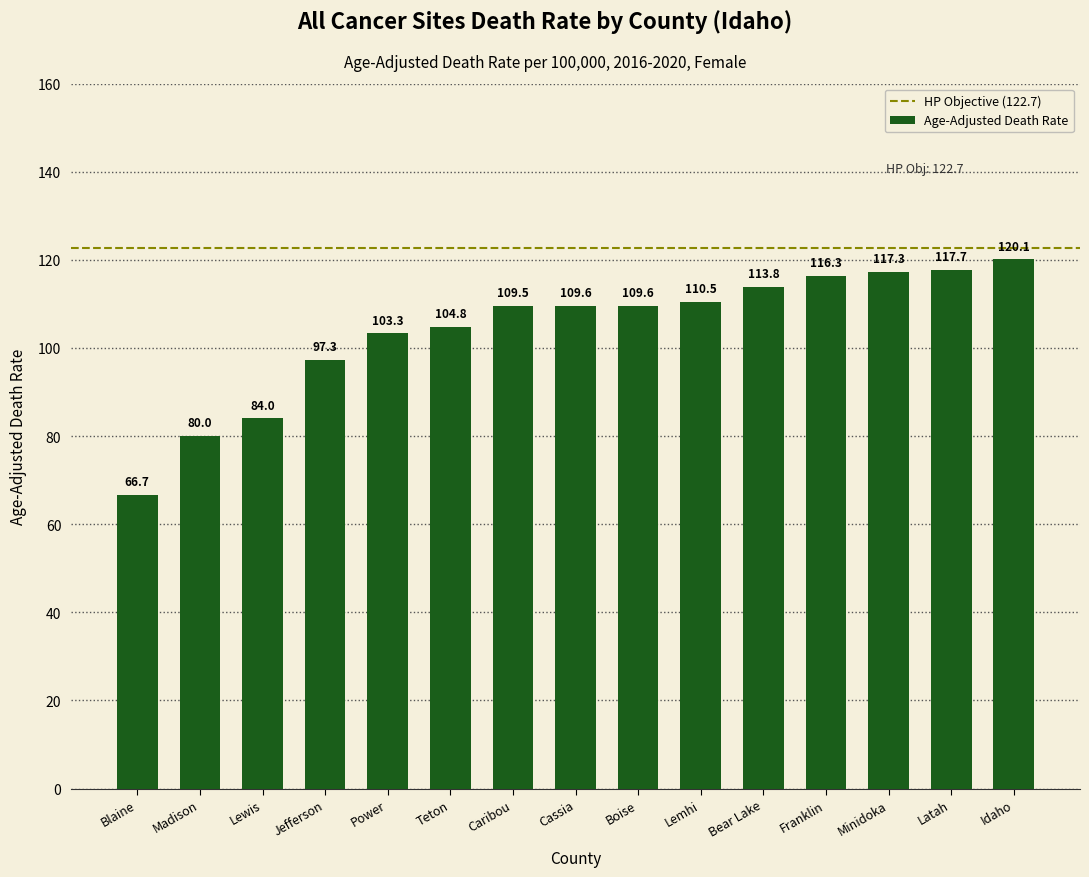

What is the minimum value shown in the chart?

66.7